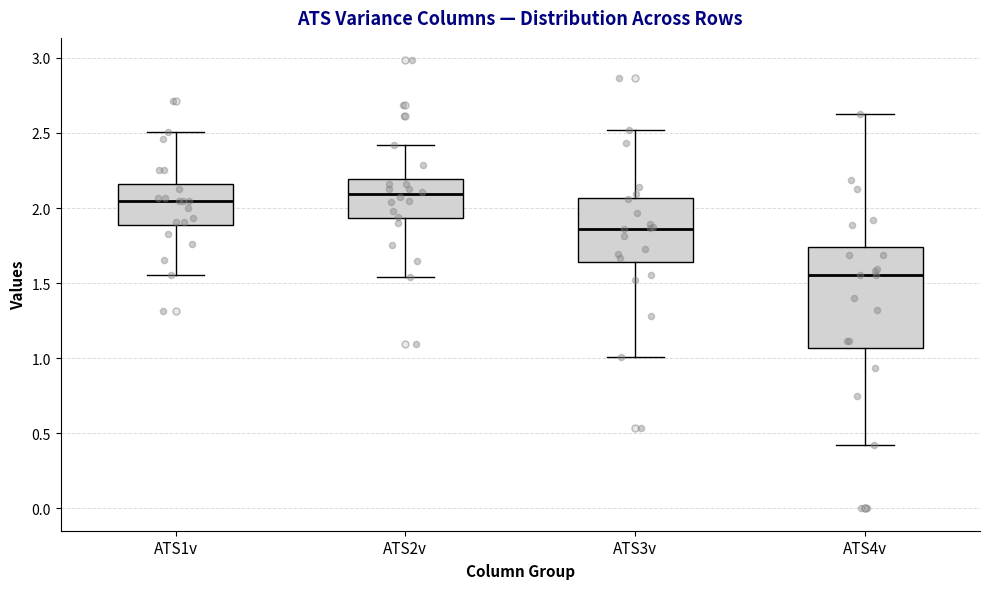

Where does the median line of the box for ATS3v sit on the y-axis? The values are not printed on the chart, so give them approximately, as read against the axis.

1.85